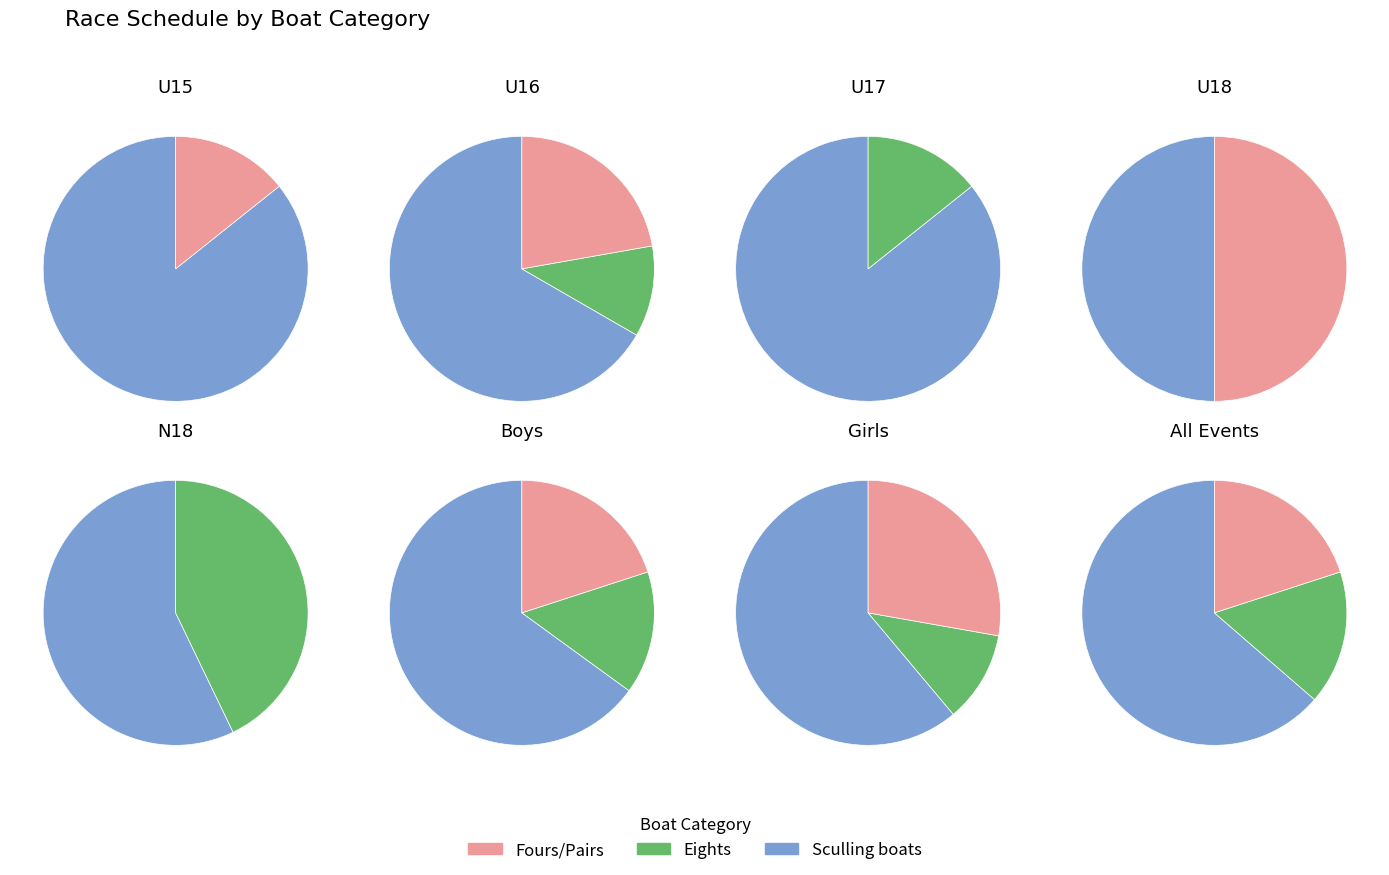

Does any single category account for the majority?

No